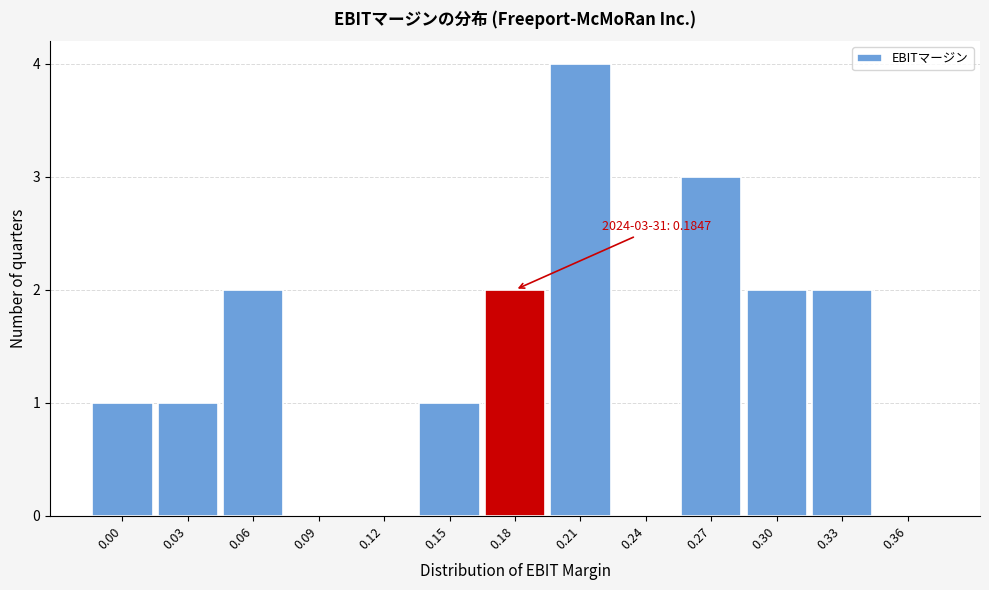

Reading left to right, extract all data points from this chart.

0.00=1	0.03=1	0.06=2	0.09=0	0.12=0	0.15=1	0.18=2	0.21=4	0.24=0	0.27=3	0.30=2	0.33=2	0.36=0